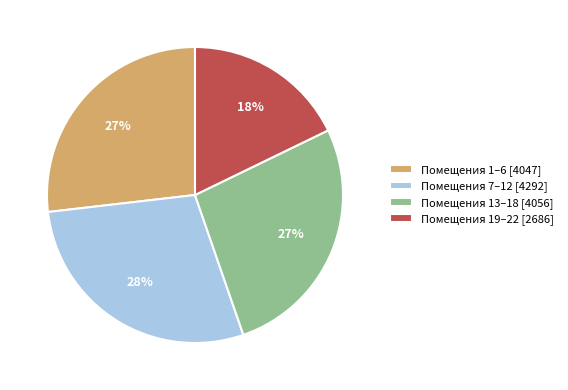

To the nearest percent, what percentage of the pie is Помещения 7–12 [4292]?

28%